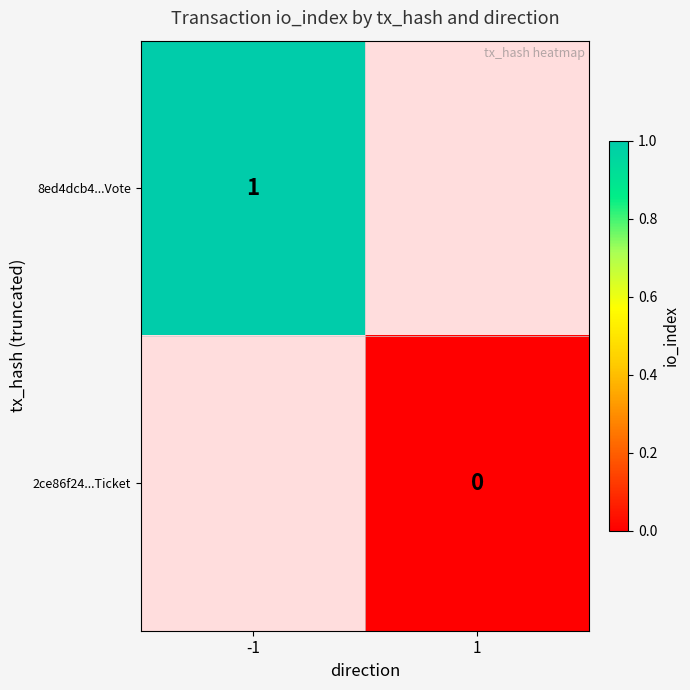

Is it true that 8ed4dcb4...Vote equals 1 at -1?

True